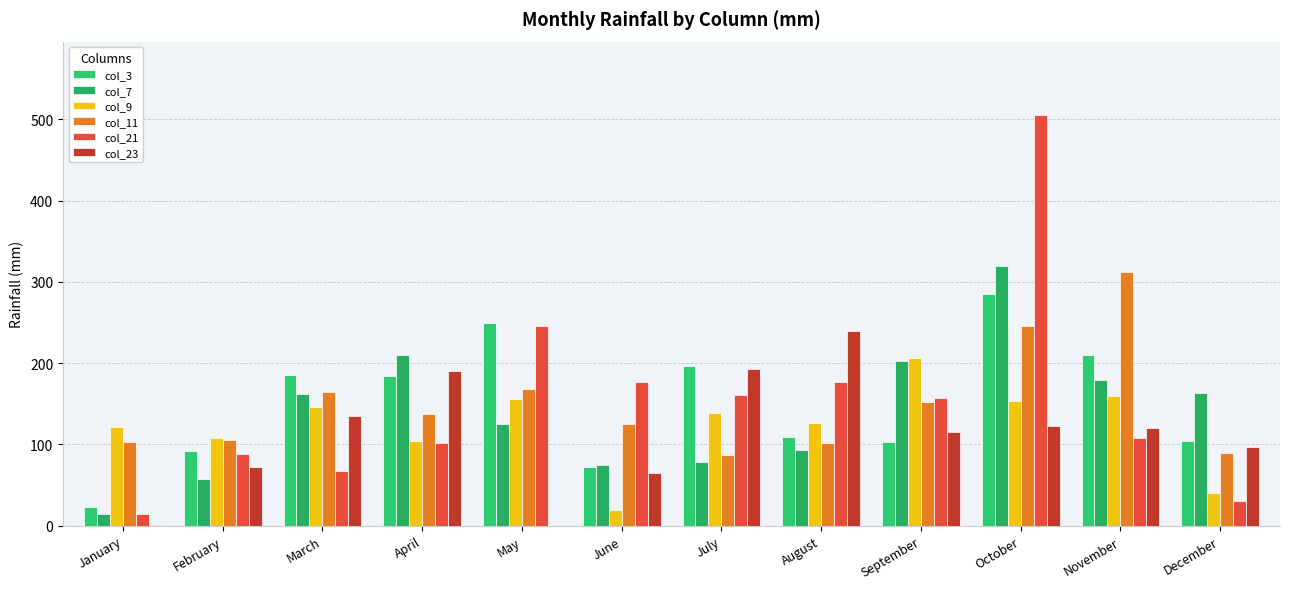

Reading left to right, transcribe all the data shown in this chart.

col_3: January=23.6	February=91.9	March=185.1	April=184.1	May=250.0	June=72.2	July=196.1	August=109.3	September=102.9	October=284.8	November=210.0	December=104.9
col_7: January=14.8	February=57.2	March=162.2	April=210.5	May=125.6	June=75.3	July=78.8	August=92.9	September=202.6	October=319.8	November=178.9	December=163.5
col_9: January=121.5	February=108.1	March=145.8	April=104.0	May=156.2	June=19.7	July=138.6	August=126.4	September=206.2	October=154.1	November=159.9	December=40.4
col_11: January=102.7	February=105.3	March=164.3	April=137.1	May=168.2	June=124.7	July=86.8	August=102.1	September=151.9	October=245.3	November=312.7	December=89.4
col_21: January=14.7	February=88.5	March=67.3	April=102.2	May=245.3	June=176.8	July=160.5	August=177.1	September=157.4	October=504.8	November=108.1	December=30.3
col_23: January=0.7	February=71.9	March=135.5	April=190.1	May=0.0	June=64.7	July=192.5	August=239.3	September=115.7	October=122.7	November=120.6	December=97.4